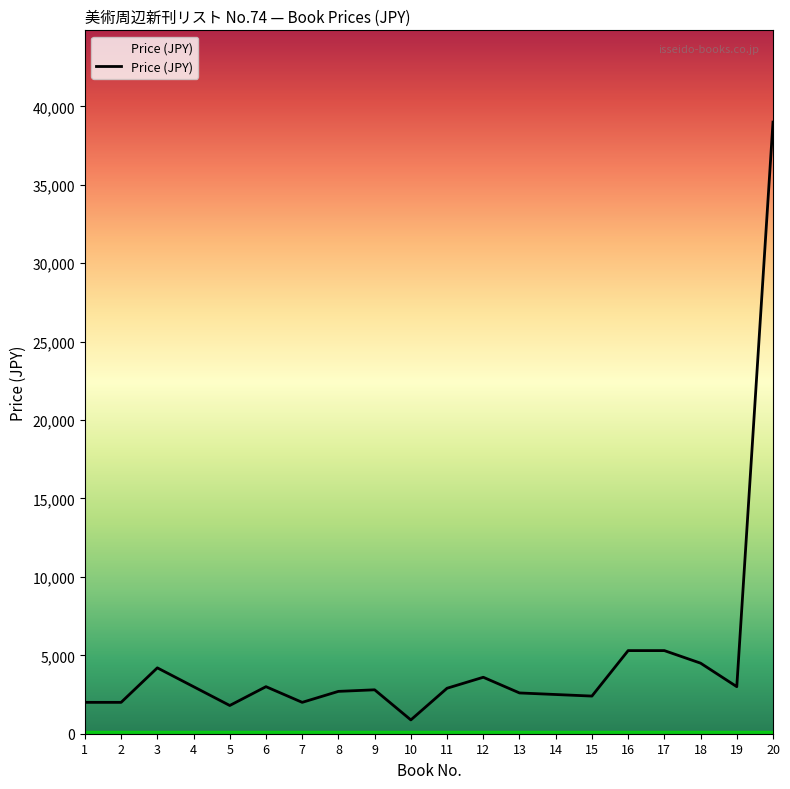

What is the approximate value at 12, to the nearest 50?

3600